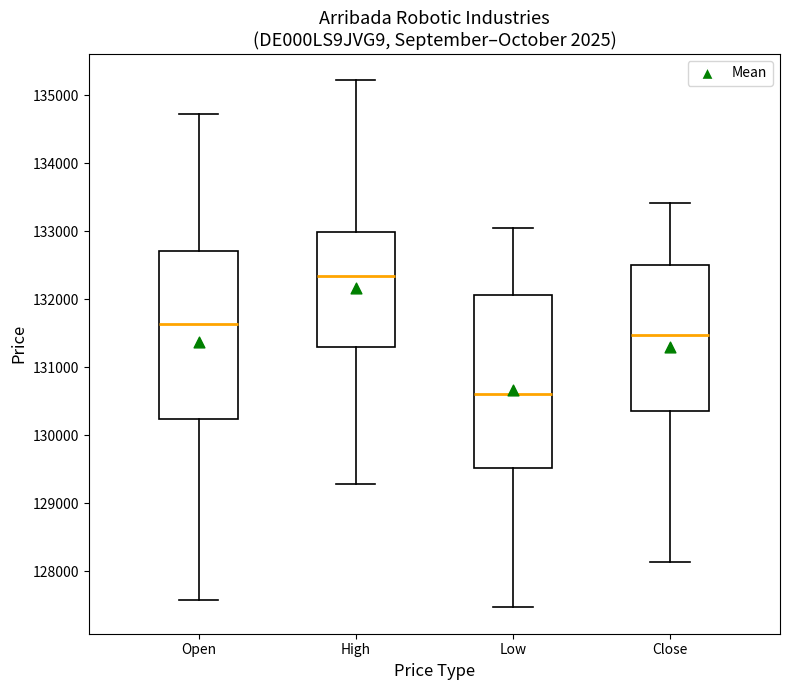

Reading left to right, transcribe this box plot: for each box, give where its median line is, the range the box spans, and where its two whiskers end, as read against the y-axis. The values are not printed on the chart, so give them approximately, as read against the axis.

Open: median 131600, box 130200 to 132700, whiskers 127600 to 134700
High: median 132300, box 131300 to 133000, whiskers 129300 to 135200
Low: median 130600, box 129500 to 132100, whiskers 127500 to 133000
Close: median 131500, box 130400 to 132500, whiskers 128100 to 133400